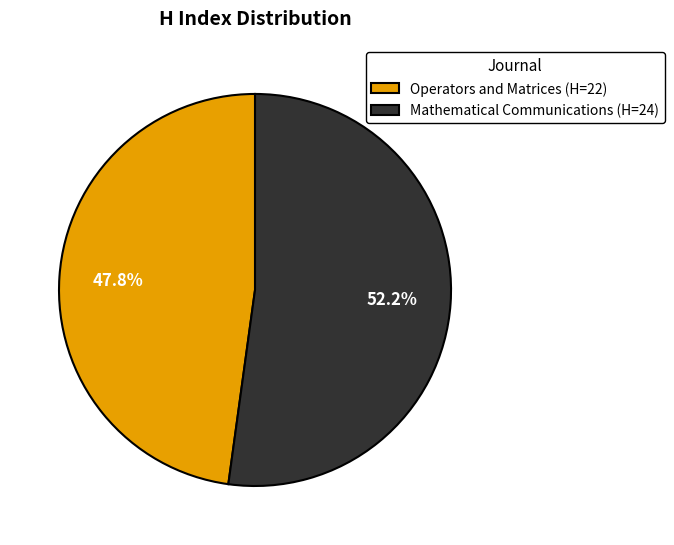

What is the ratio of the value at Mathematical Communications to the value at Operators and Matrices?

1.1